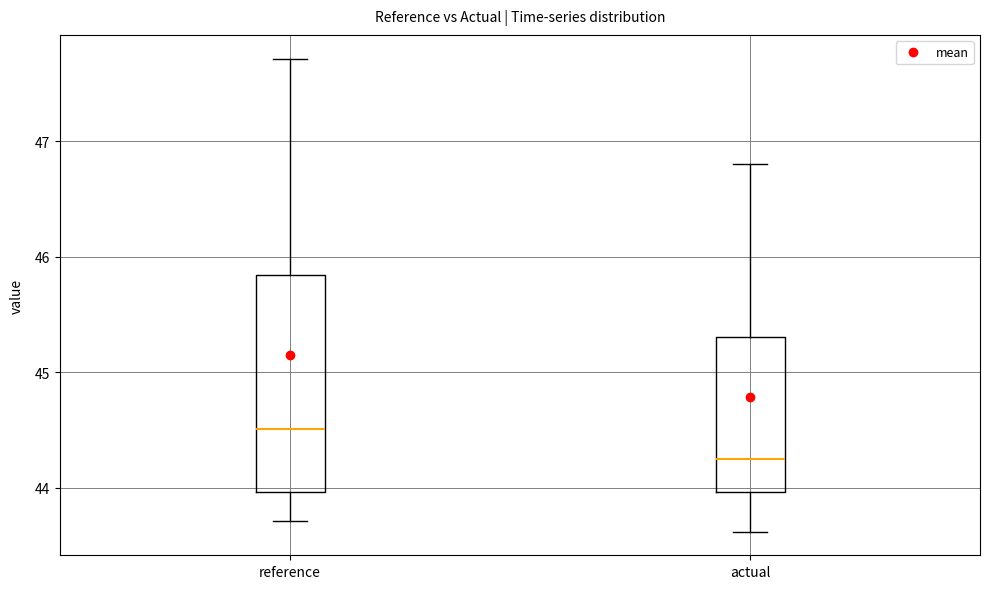

Comparing the boxes themselves (not the whiskers), which one is the tallest?

reference